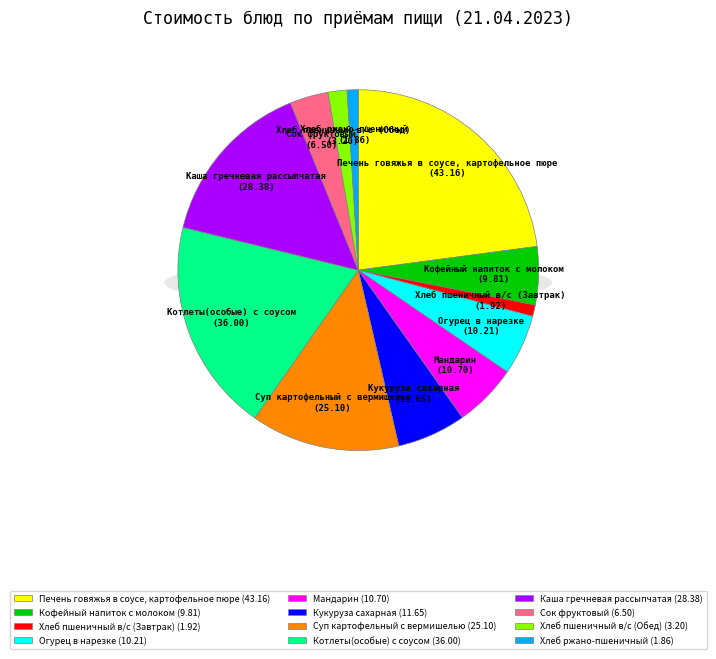

What is the smallest slice in the pie chart?

Хлеб ржано-пшеничный